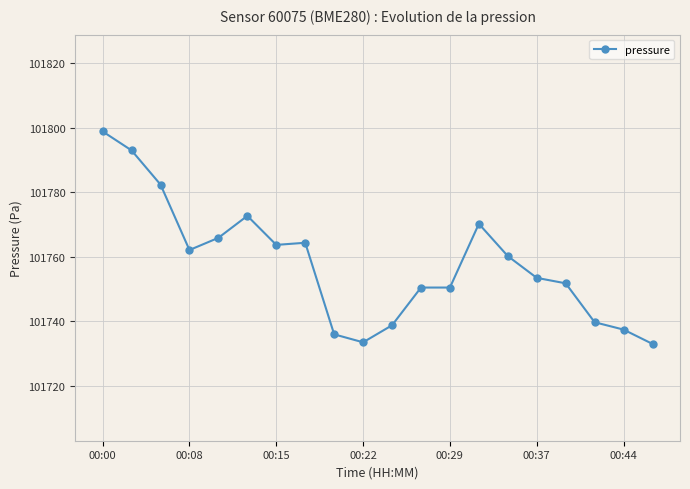

What is the average value?

101757.9